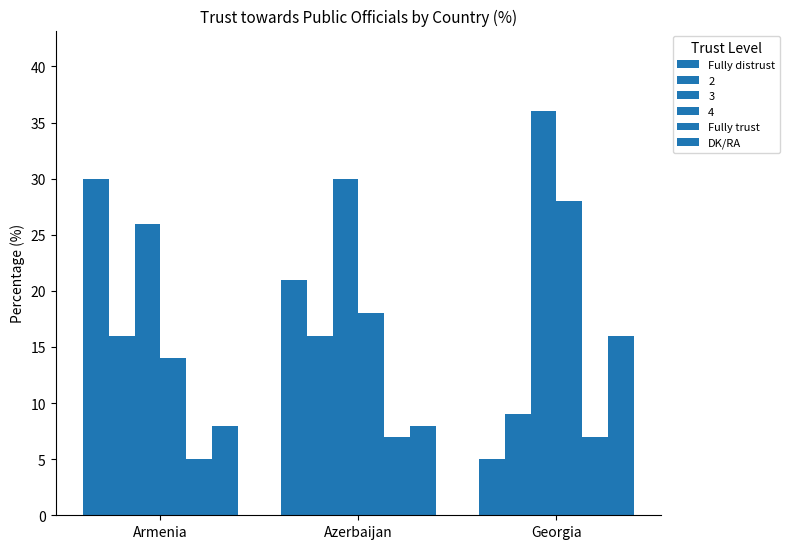

How many distinct data groups are displayed?

6